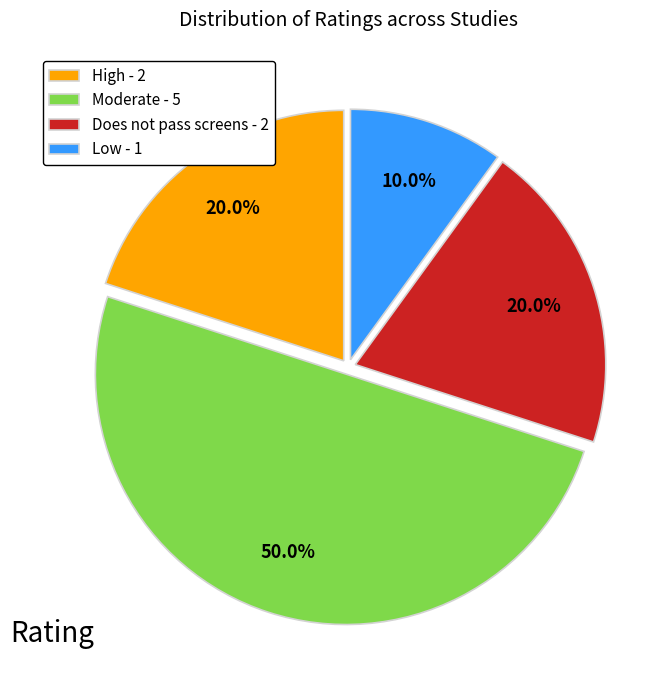

Which has a higher value, Does not pass screens - 2 or Low - 1?

Does not pass screens - 2